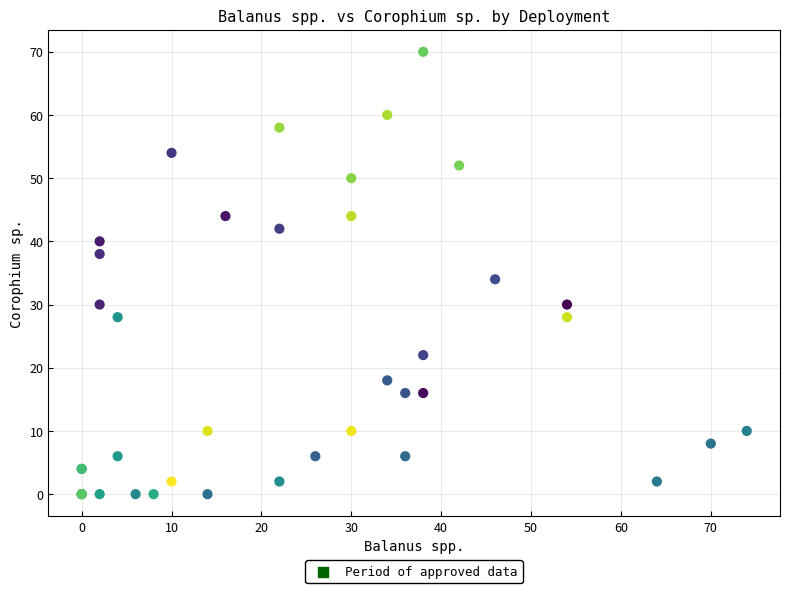

What Y value in the scatter plot is closest to 35?

34